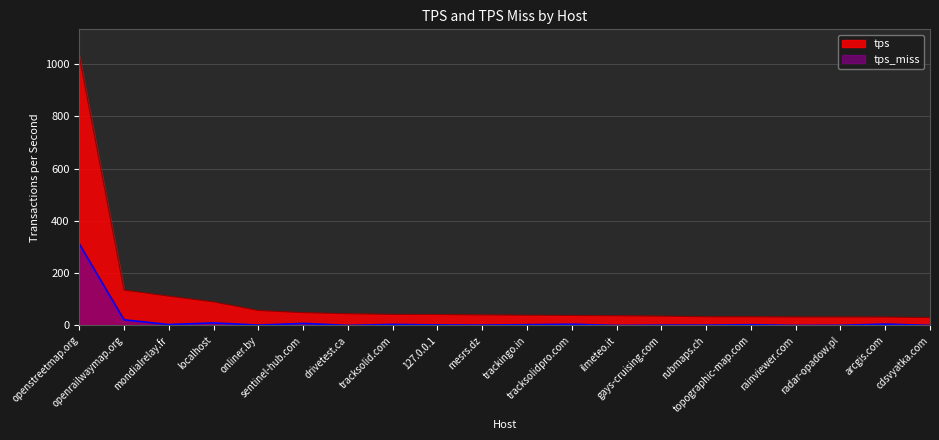

How many lines are shown in the chart?

2